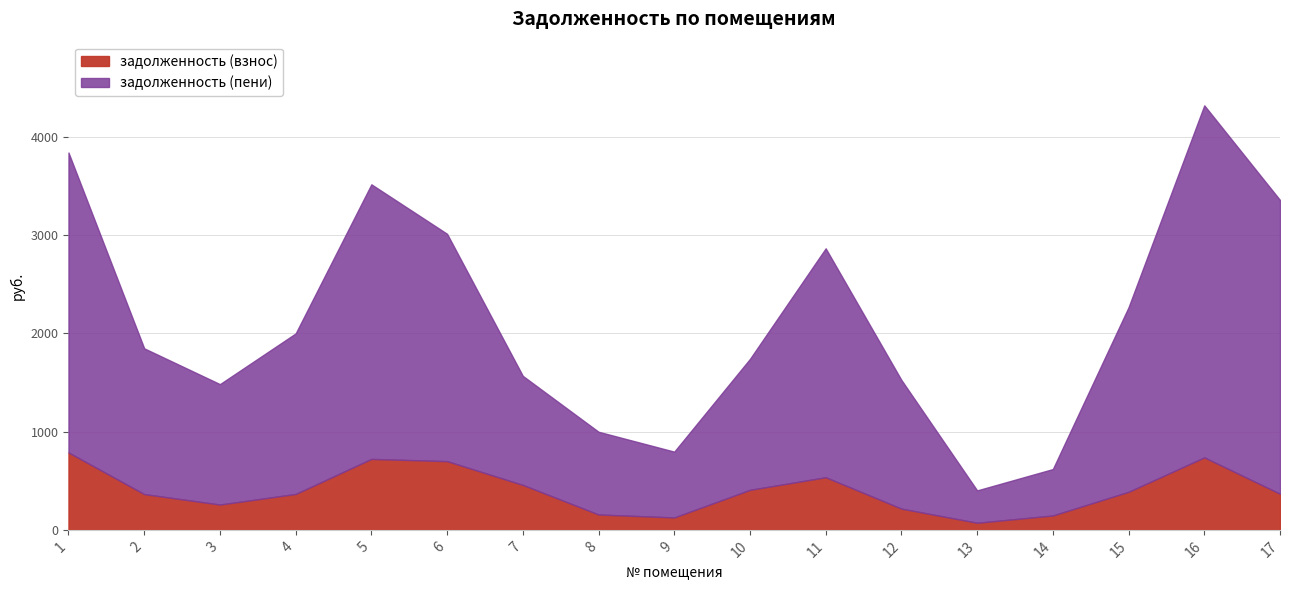

How many interior local valleys does the задолженность (взнос) series have?

3